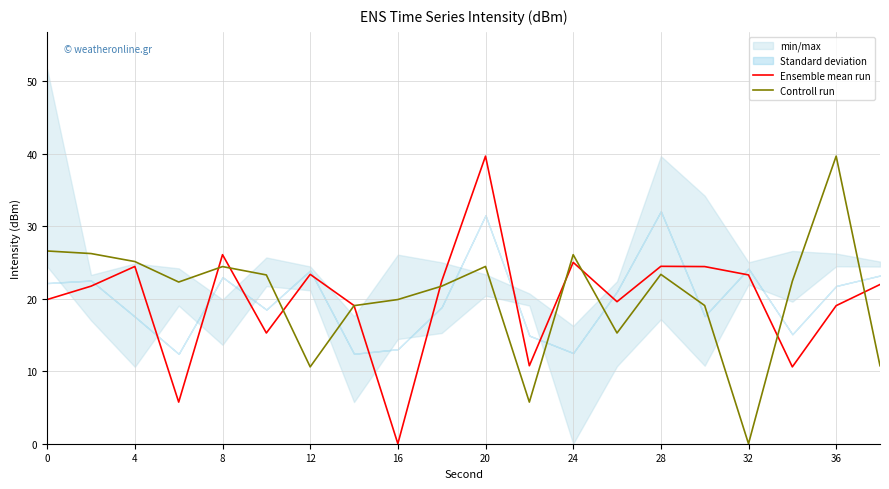

What is the sum of all Controll run values?

405.8